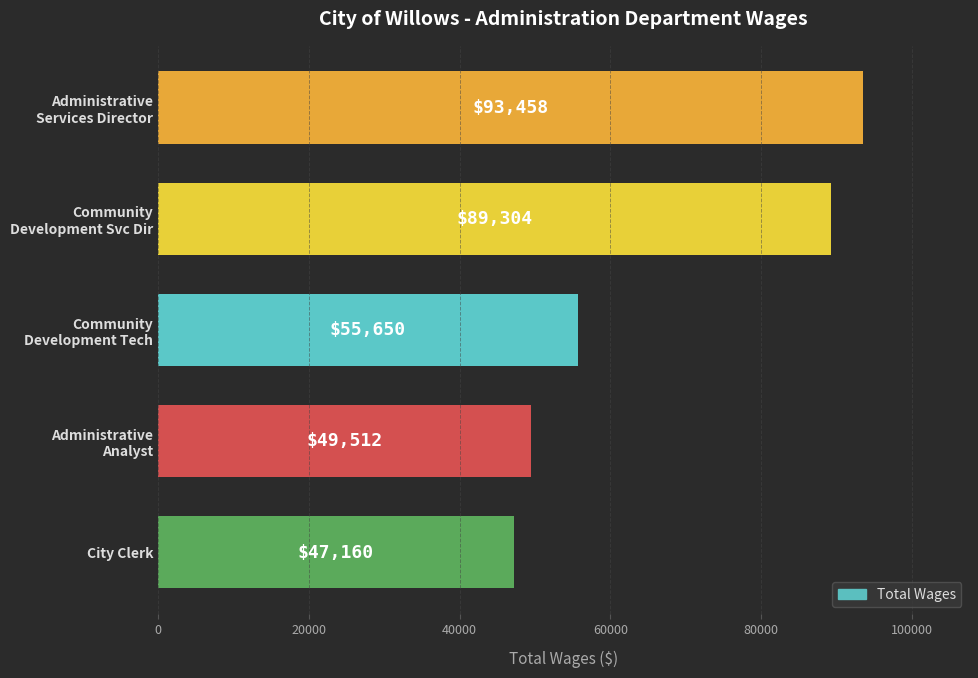

How many bars are there in total?

5